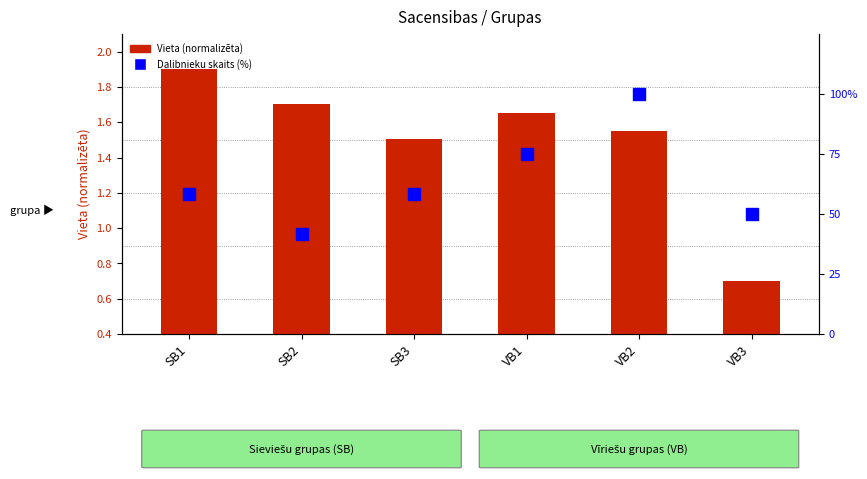

Where does the avg position (normalized) series first go above 1?

SB1